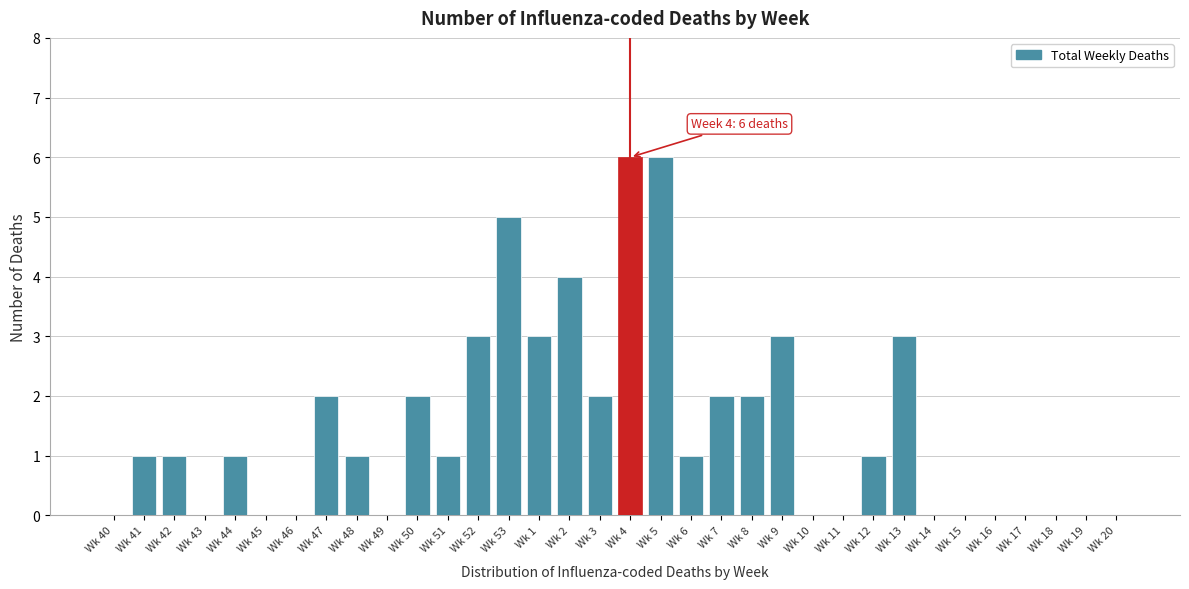

The chart shows a value of 1 at Wk 7. True or false?

False